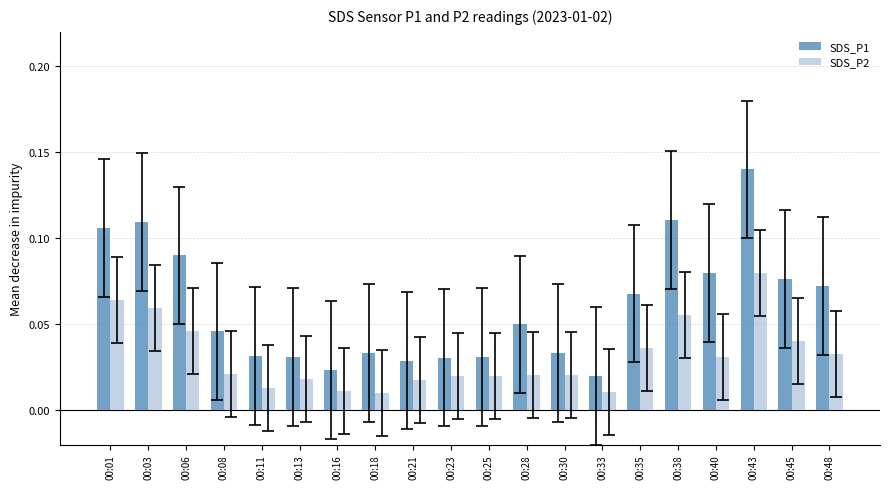

What are all the series names shown in the legend?

SDS_P1, SDS_P2